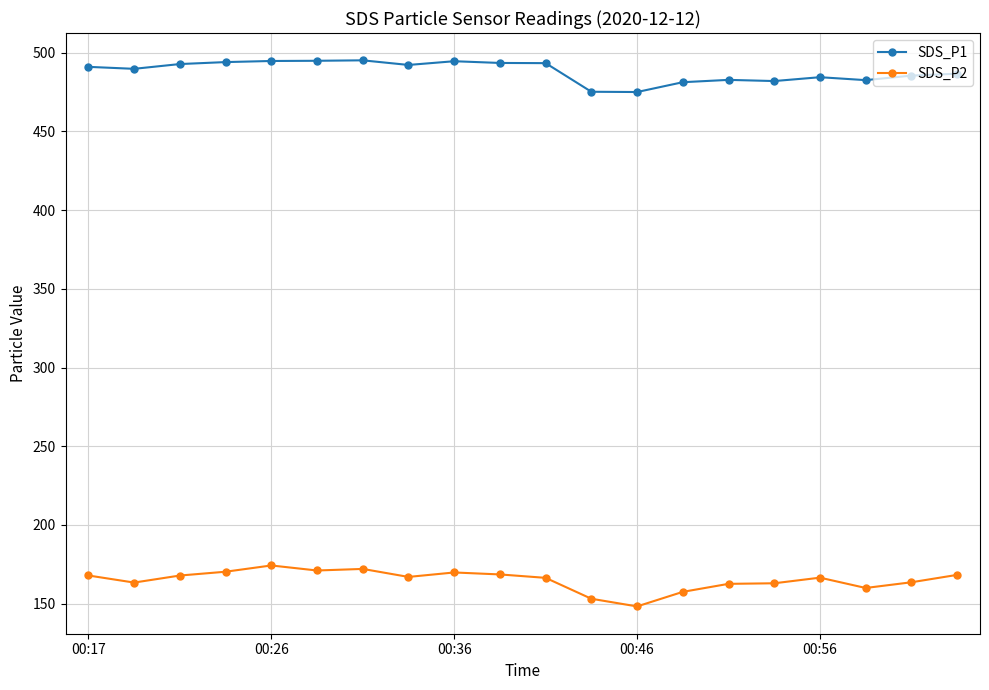

List the series in order of their overall mean, highest first.

SDS_P1, SDS_P2